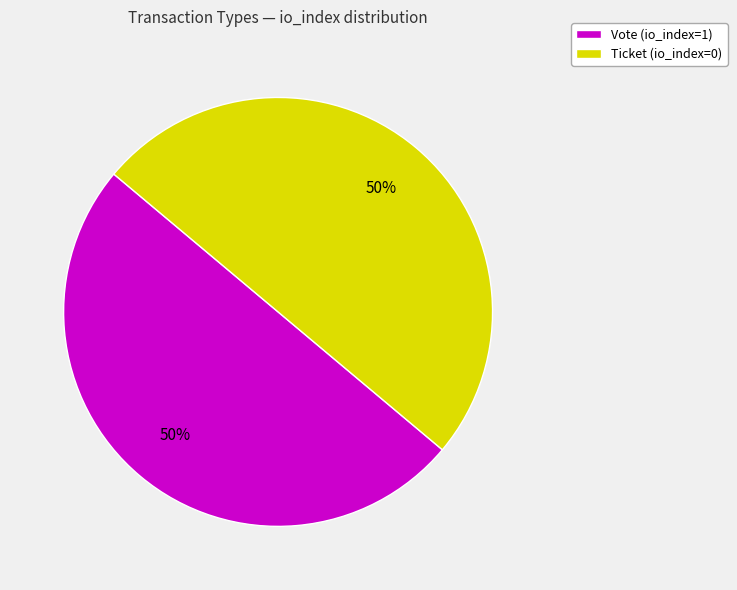

What is the ratio of the value at Ticket (io_index=0) to the value at Vote (io_index=1)?

1.0